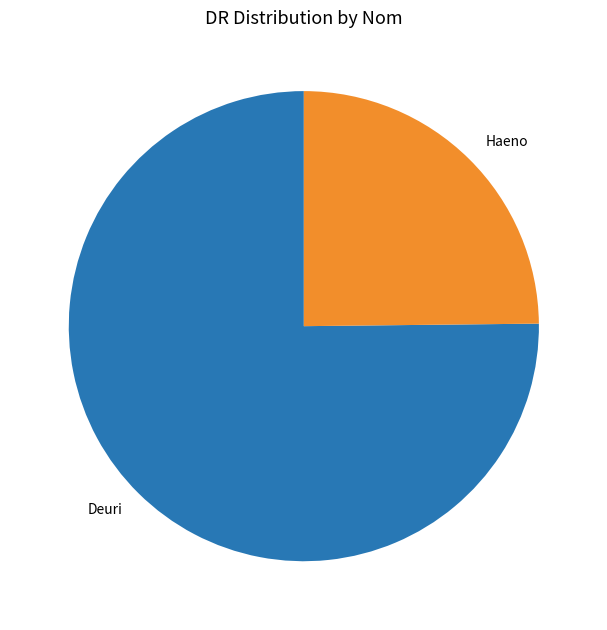

Count the number of slices in the pie.

2